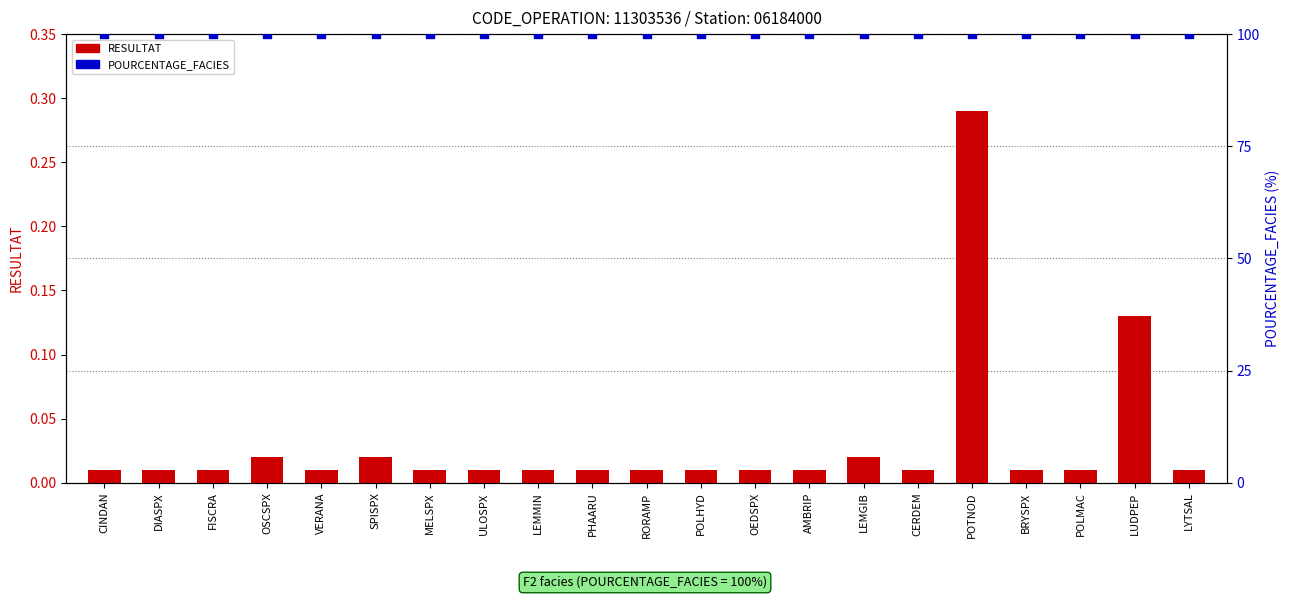

What is the total value across all series at RORAMP?

100.0